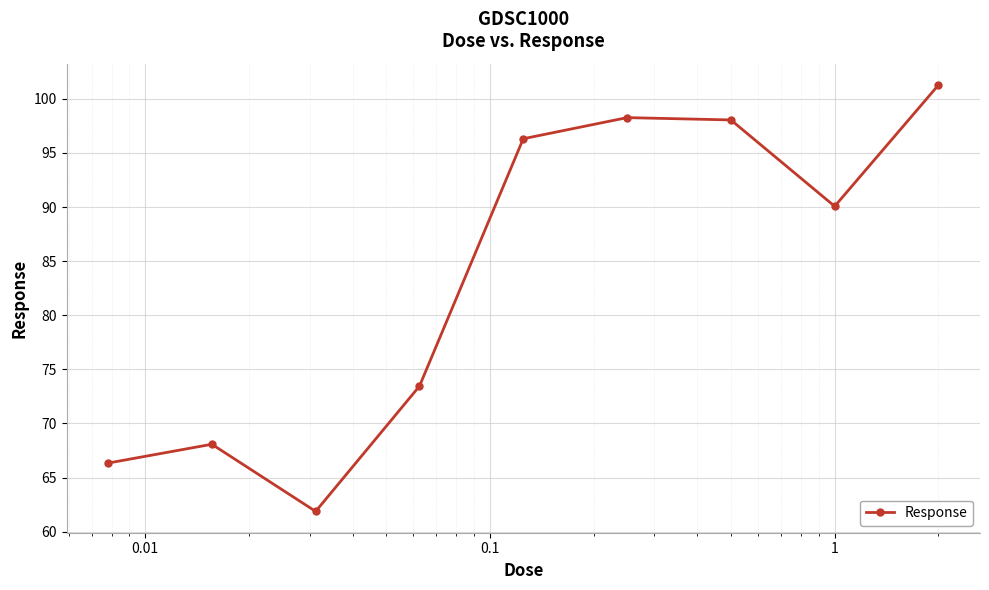

How many lines are shown in the chart?

1